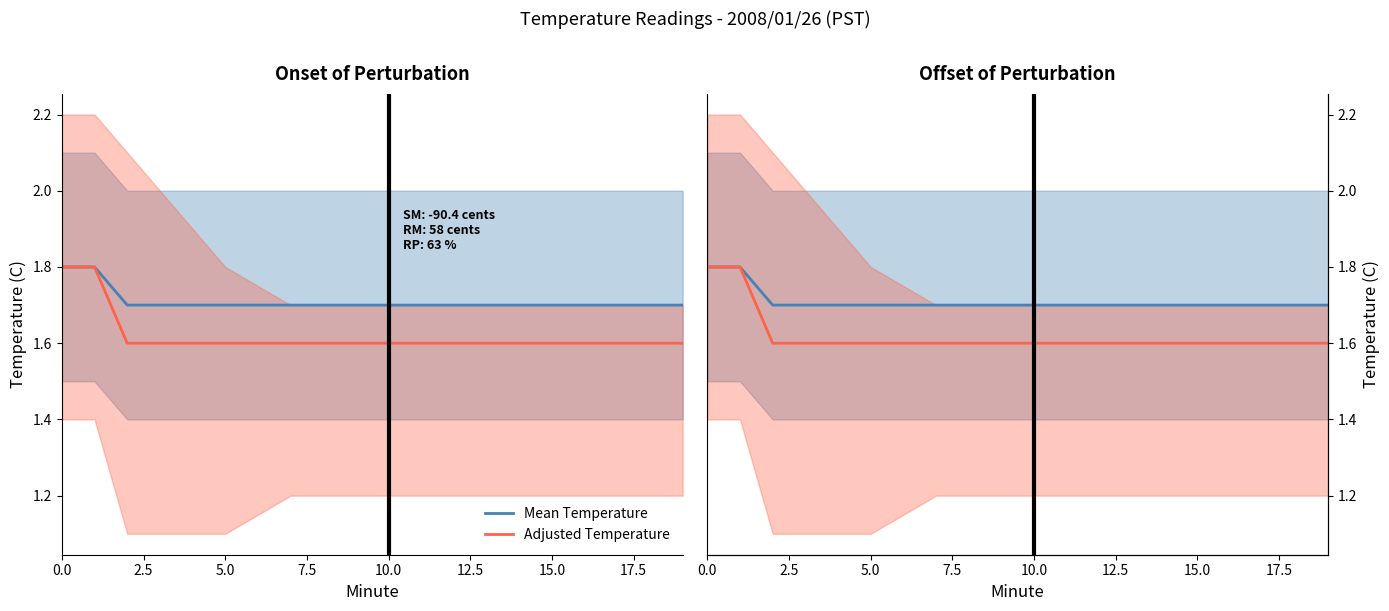

What is the value of the Adjusted Temperature point at the 11th from the left?

1.6